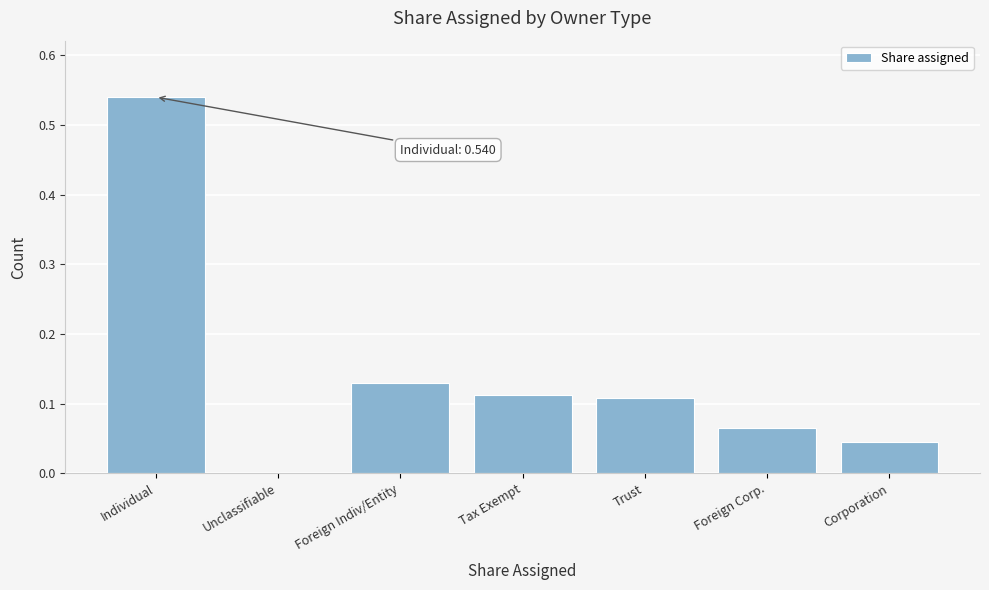

What is the change in value from Individual to Tax Exempt?

-0.4